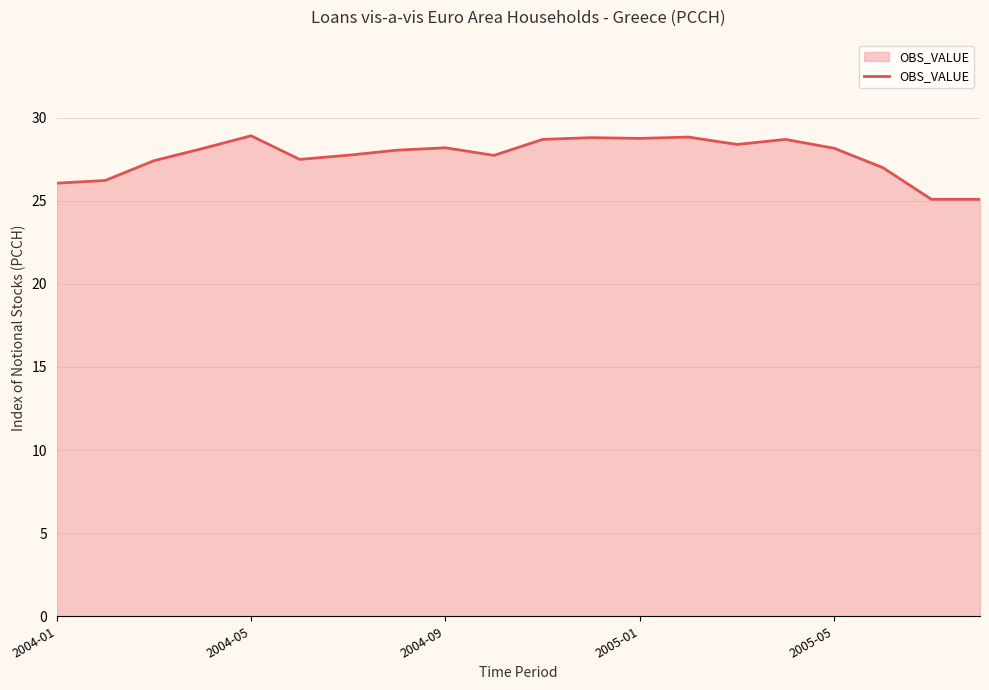

What is the difference between the maximum and minimum values?

3.8